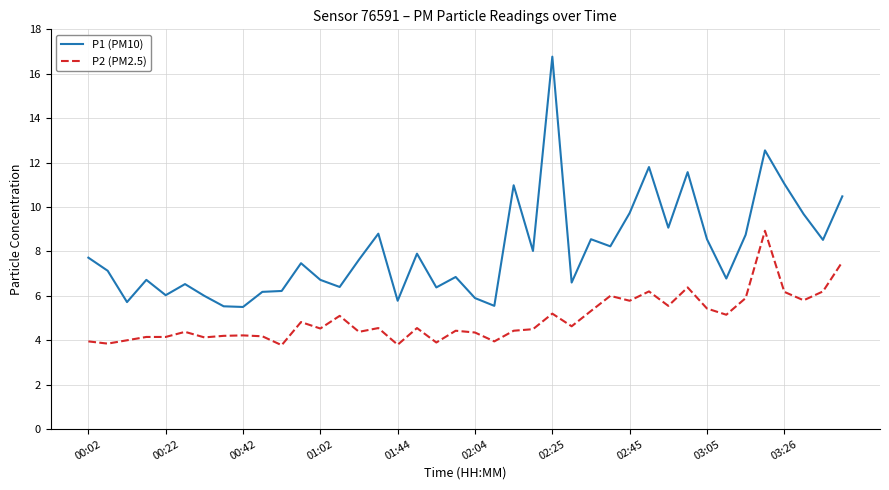

True or false: P2 (PM2.5) has more than 1 interior local peaks.

True